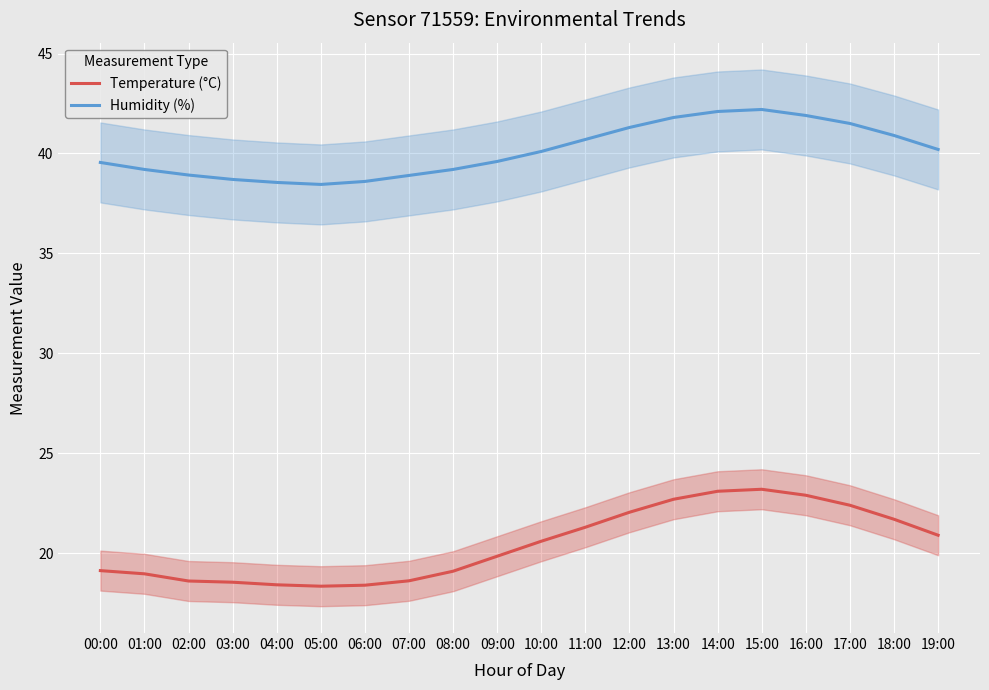

What is the greatest value displayed?

42.2